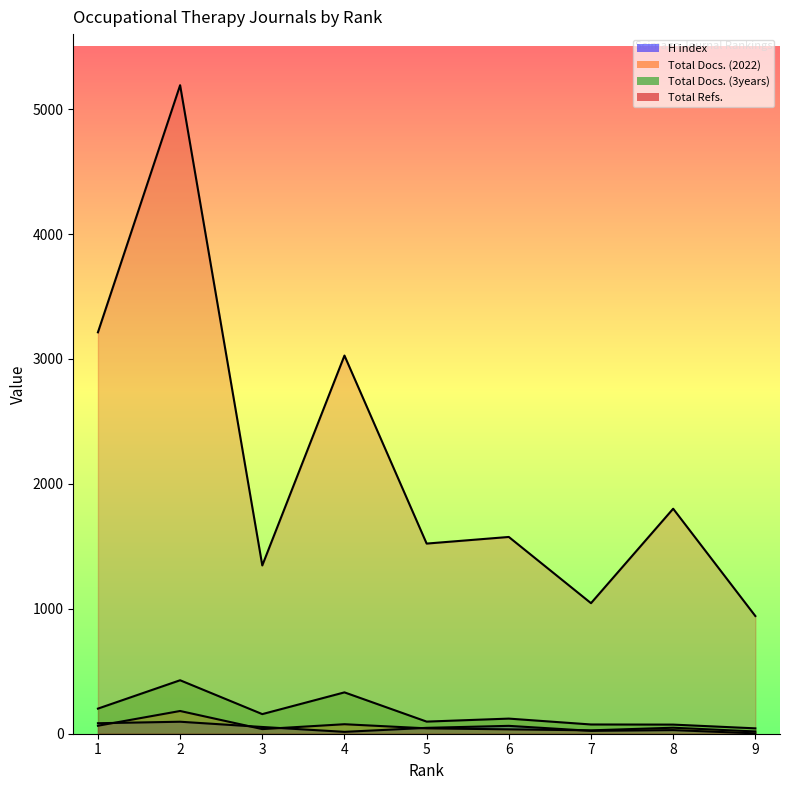

How many lines are shown in the chart?

4